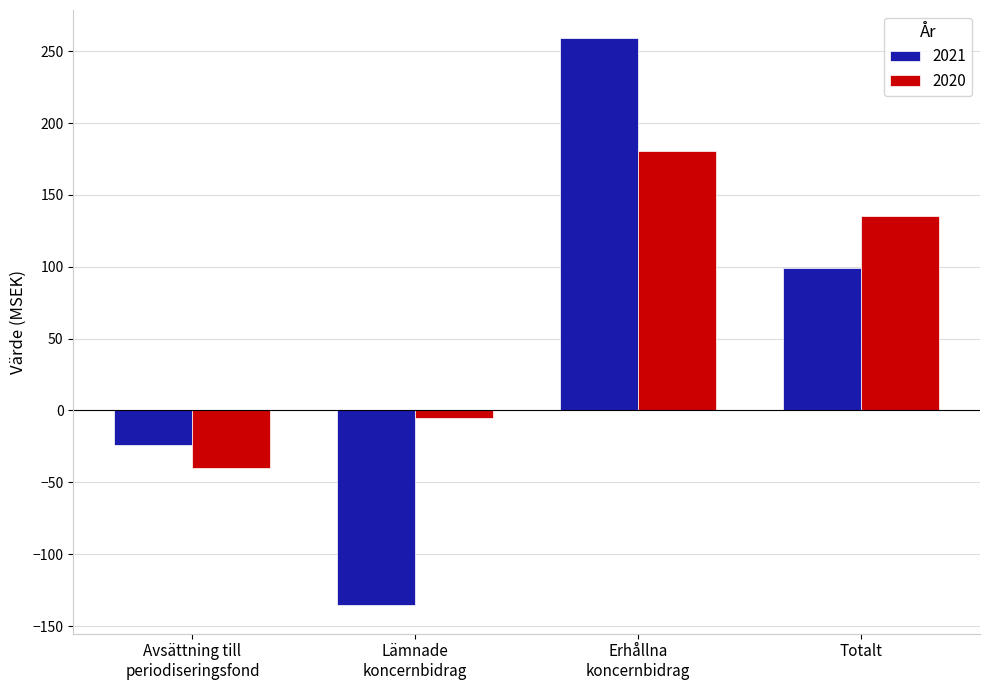

What is the label of the 1st bar from the left?

Avsättning till
periodiseringsfond